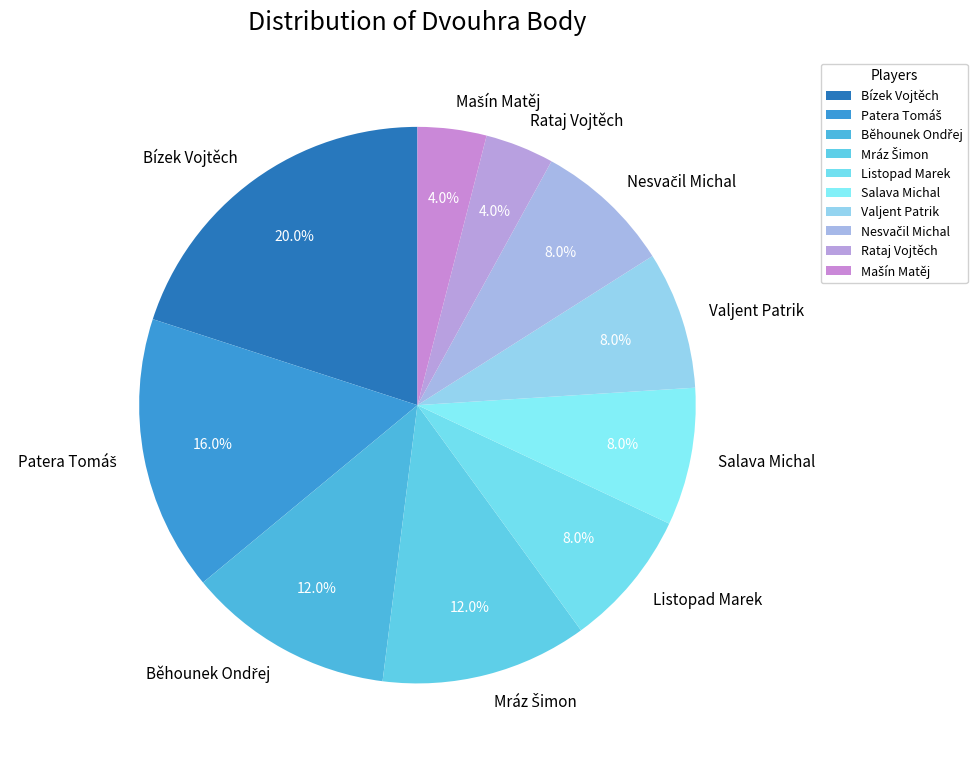

Which has a higher value, Salava Michal or Bízek Vojtěch?

Bízek Vojtěch